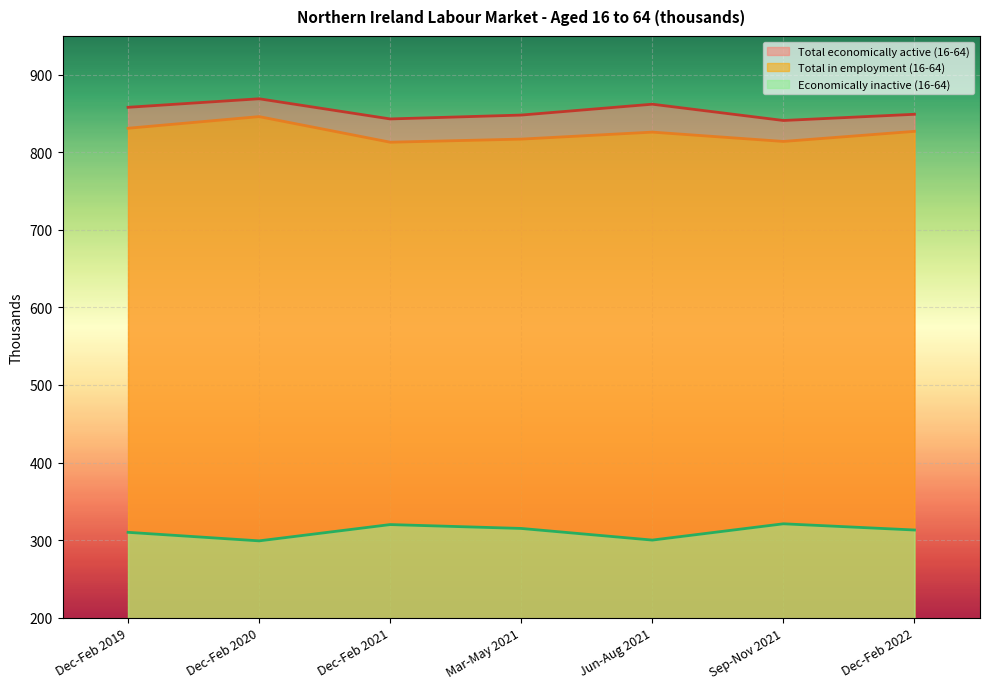

At which category is the sum across all series the highest?

Dec-Feb 2020